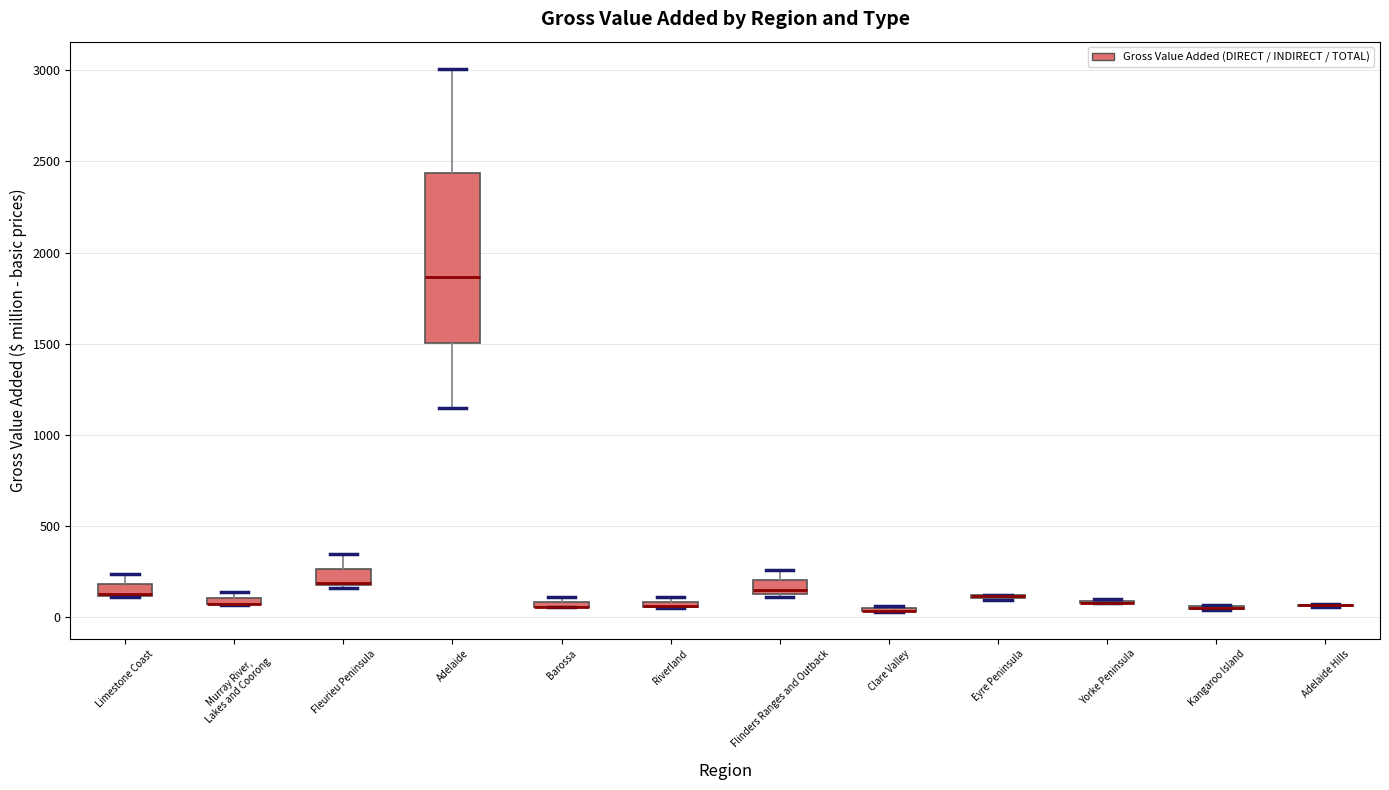

Which box is the tallest, from its lower edge to its upper edge?

Adelaide